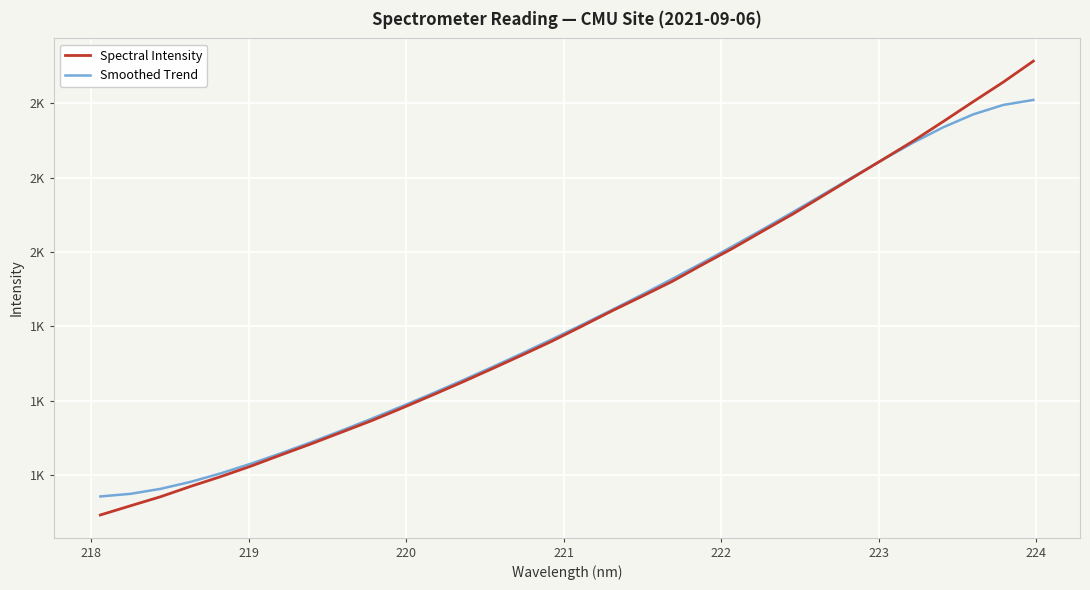

Does the chart display data point markers on the line(s)?

No